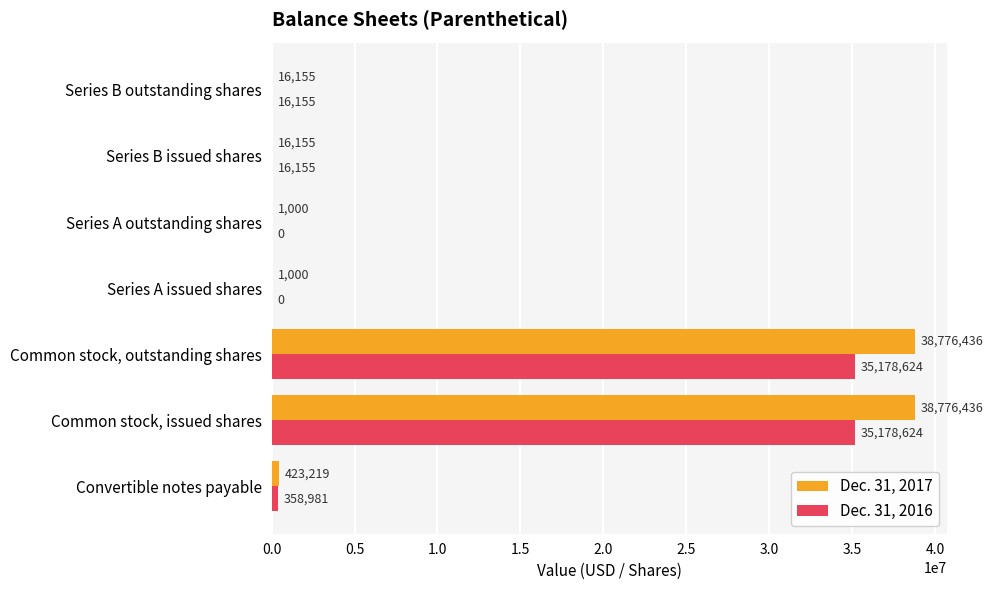

How many categories are shown in the chart?

7